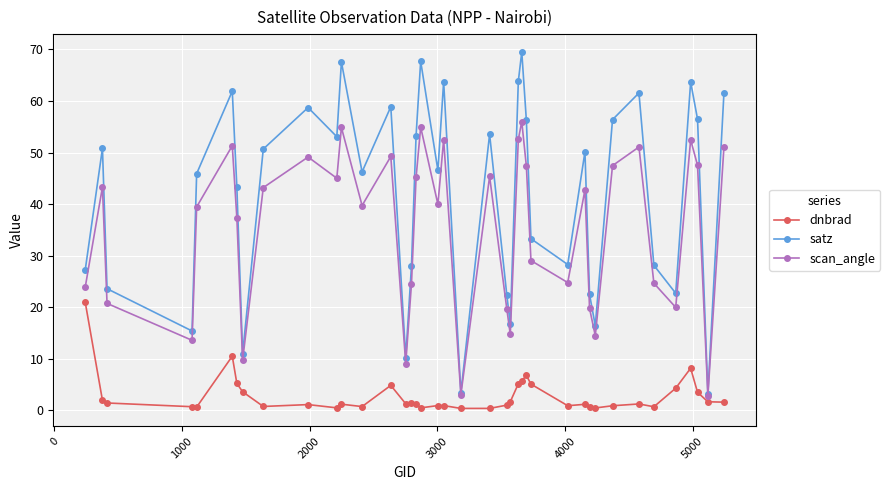

Which series has the largest total across all categories?

satz